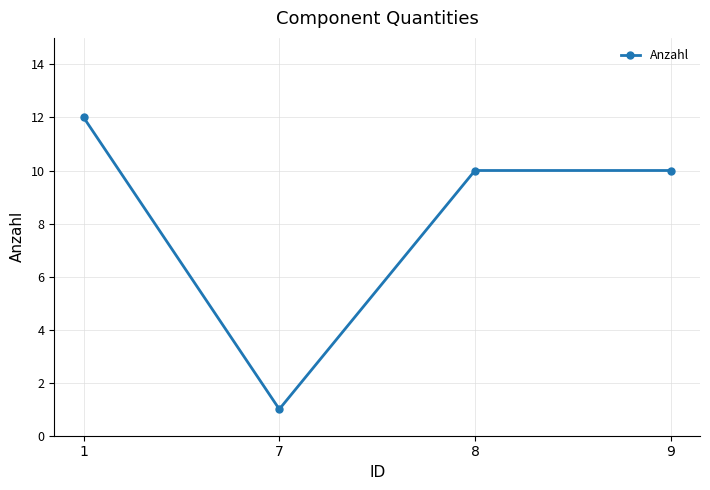

How many lines are shown in the chart?

1